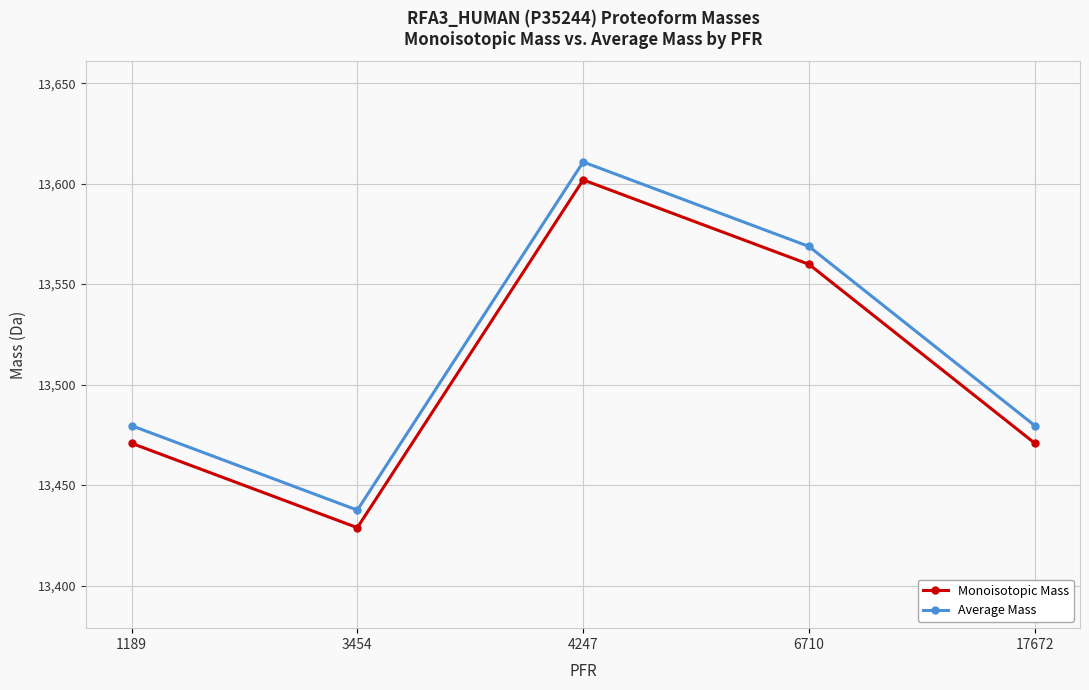

What is the difference between the maximum and second lowest values in the Average Mass series?

131.2